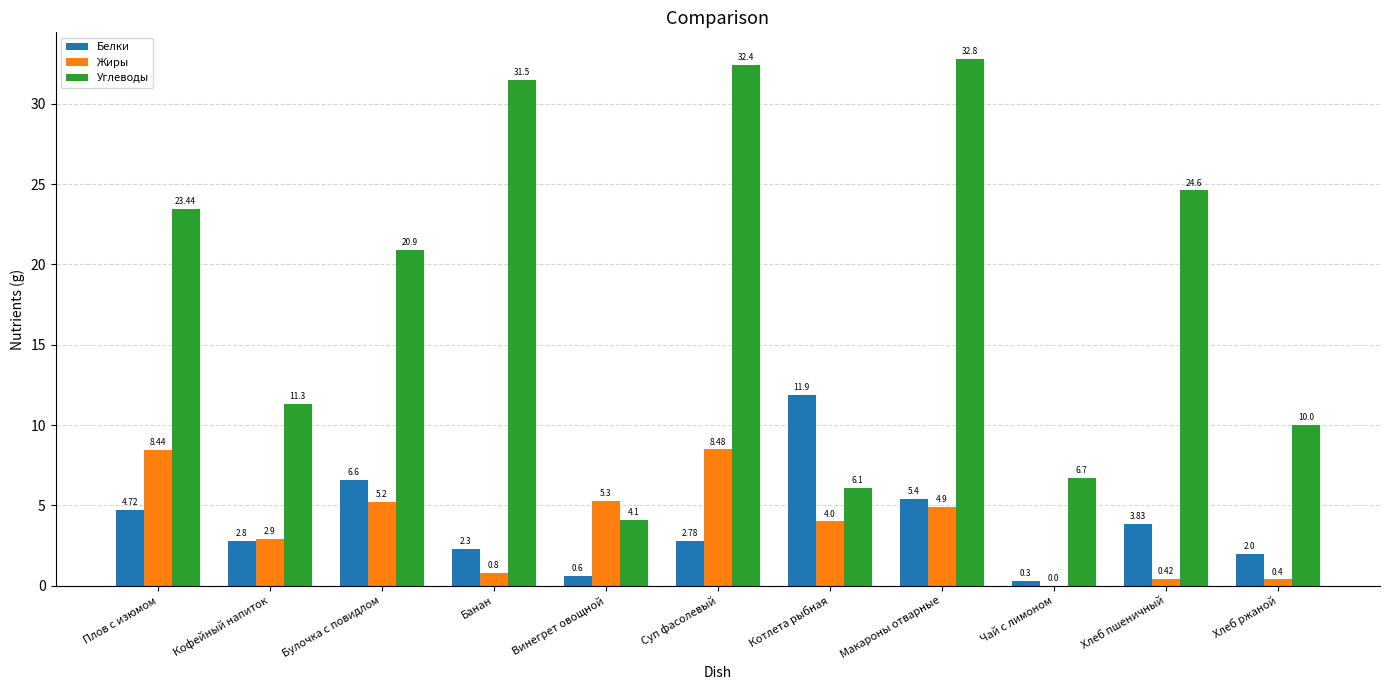

What is the sum of the Жиры values at Суп фасолевый and Хлеб пшеничный?

8.9